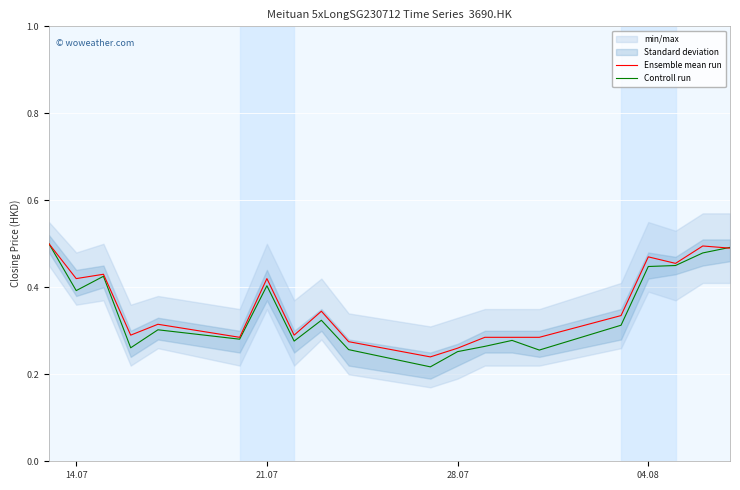

How many interior local valleys does the Controll run series have?

6